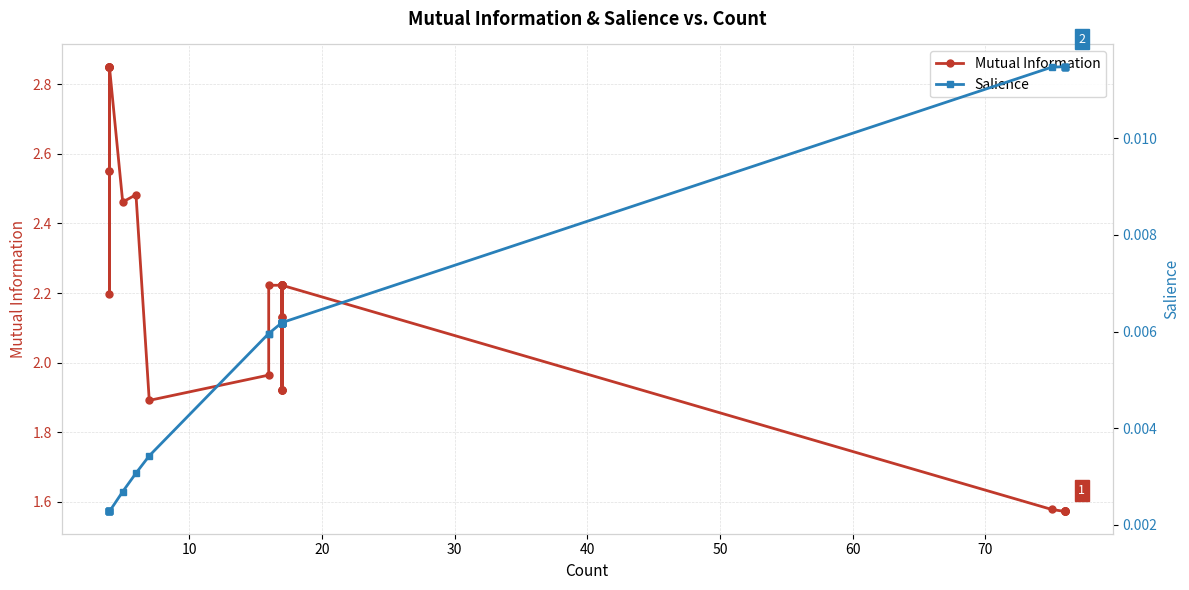

What is the total value across all series at 17?

2.1